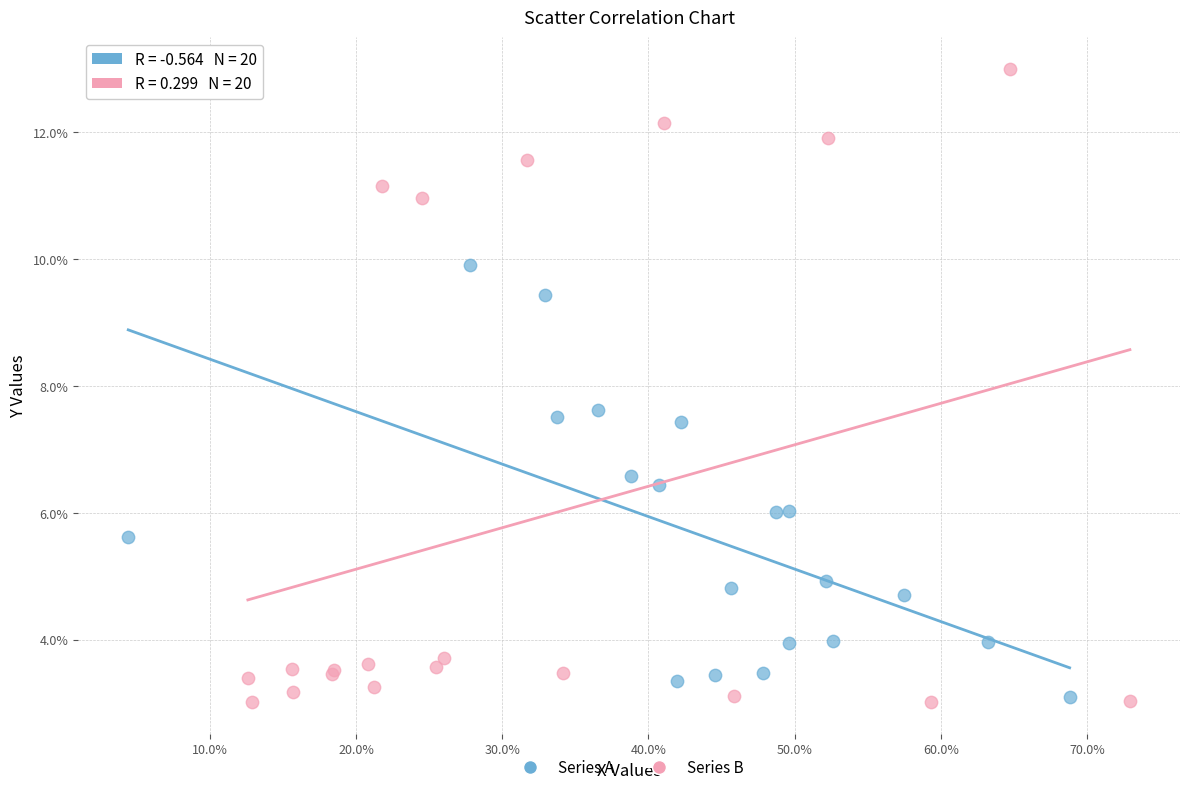

Which series has the largest Y range (max minus min)?

Series B